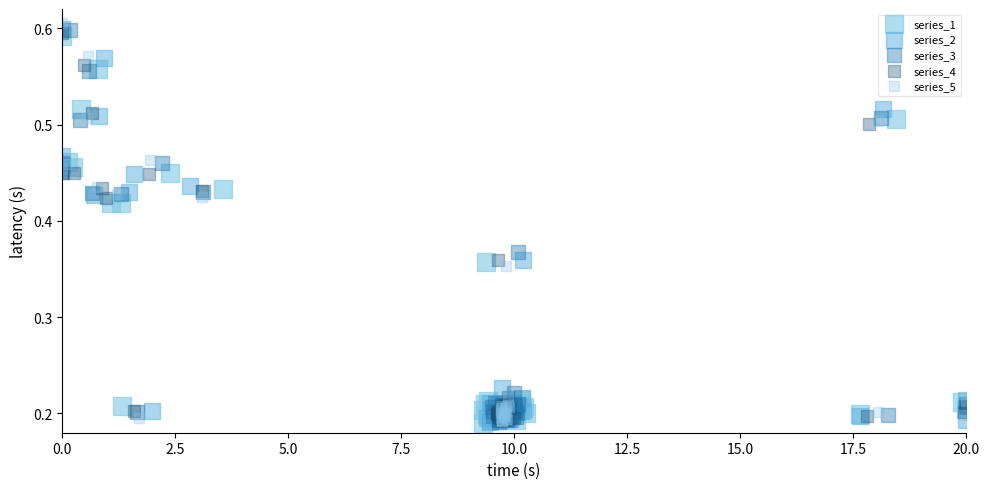

Which series has the largest Y range (max minus min)?

series_5